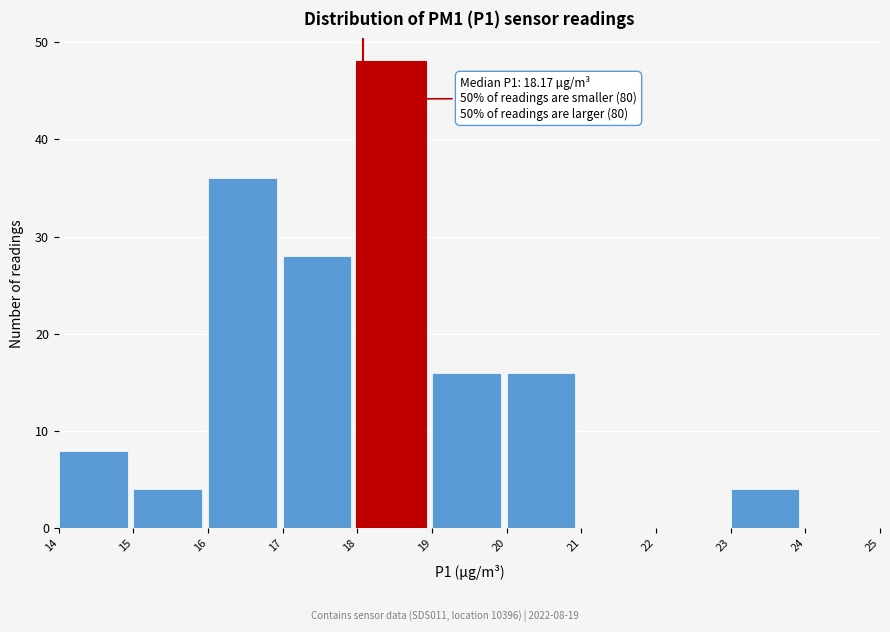

Over which range of the x-axis is the bar tallest?

18 to 19